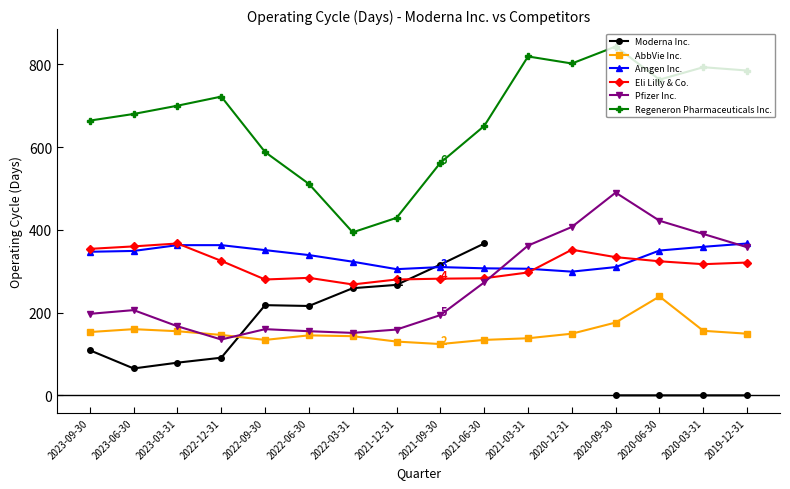

Rank the series at 2020-09-30 from highest to lowest value.

Regeneron Pharmaceuticals Inc., Pfizer Inc., Eli Lilly & Co., Amgen Inc., AbbVie Inc., Moderna Inc.